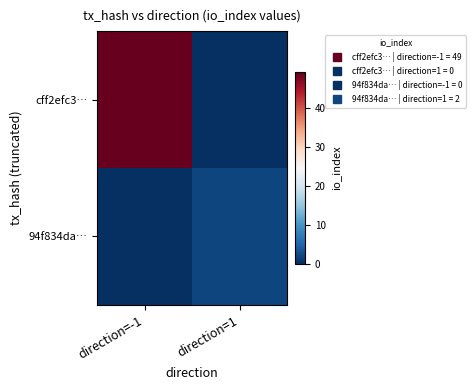

Reading left to right, extract all data points from this chart.

cff2efc3…: direction=-1=49	direction=1=0
94f834da…: direction=-1=0	direction=1=2